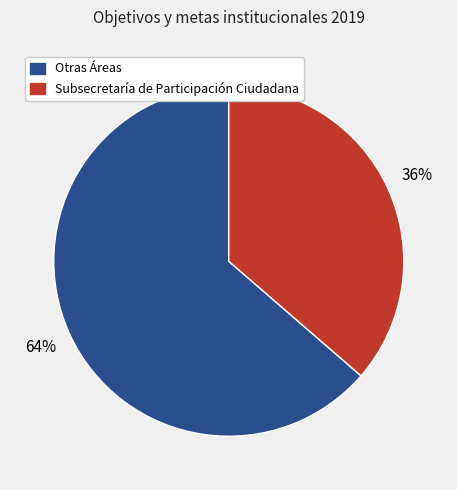

Is there a majority slice in this chart?

Yes